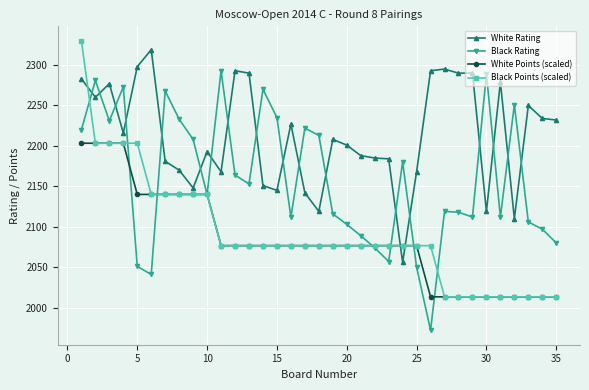

How many intersections are there between Black Points (scaled) and White Rating?

3